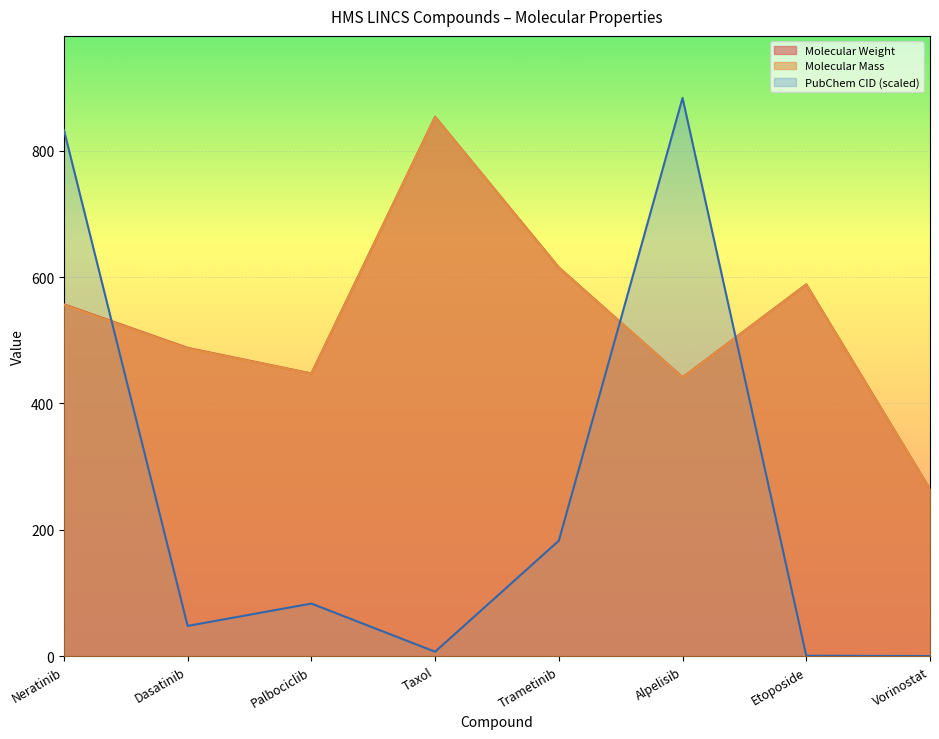

Which has a higher value, Trametinib or Etoposide?

Trametinib